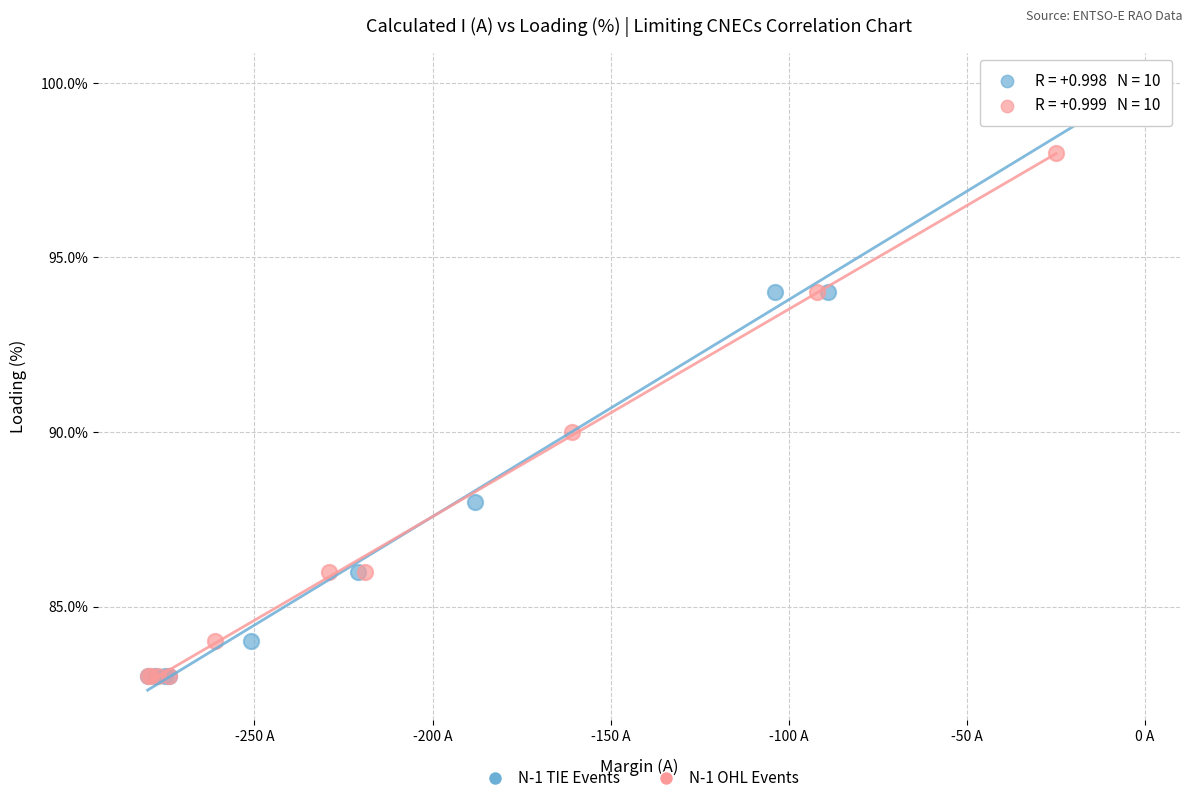

Which series contains the highest Y value?

N-1 TIE Events